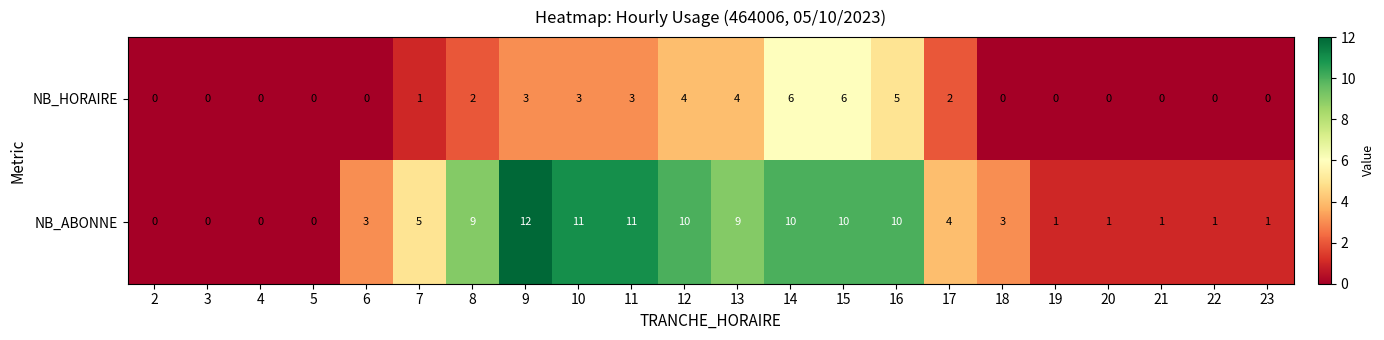

What is the difference between the second highest and minimum values in the NB_ABONNE series?

11